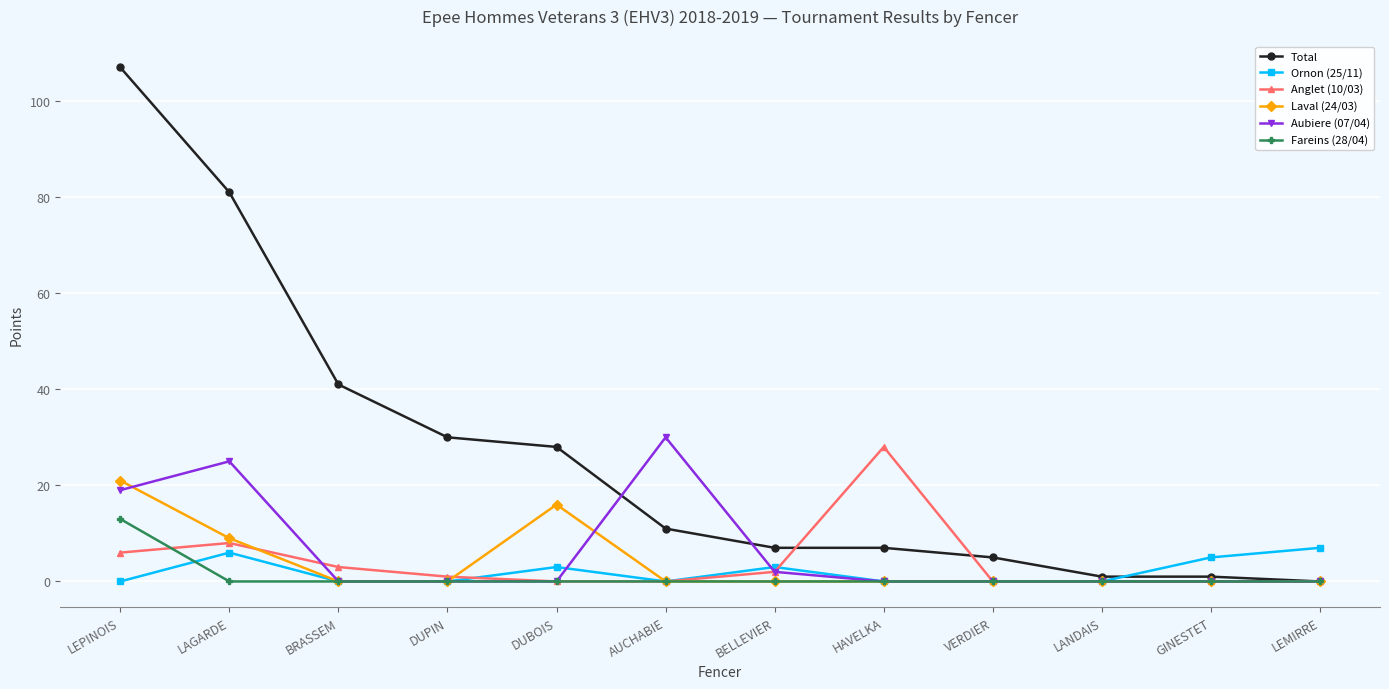

What is the difference between the maximum and minimum values in the Fareins (28/04) series?

13